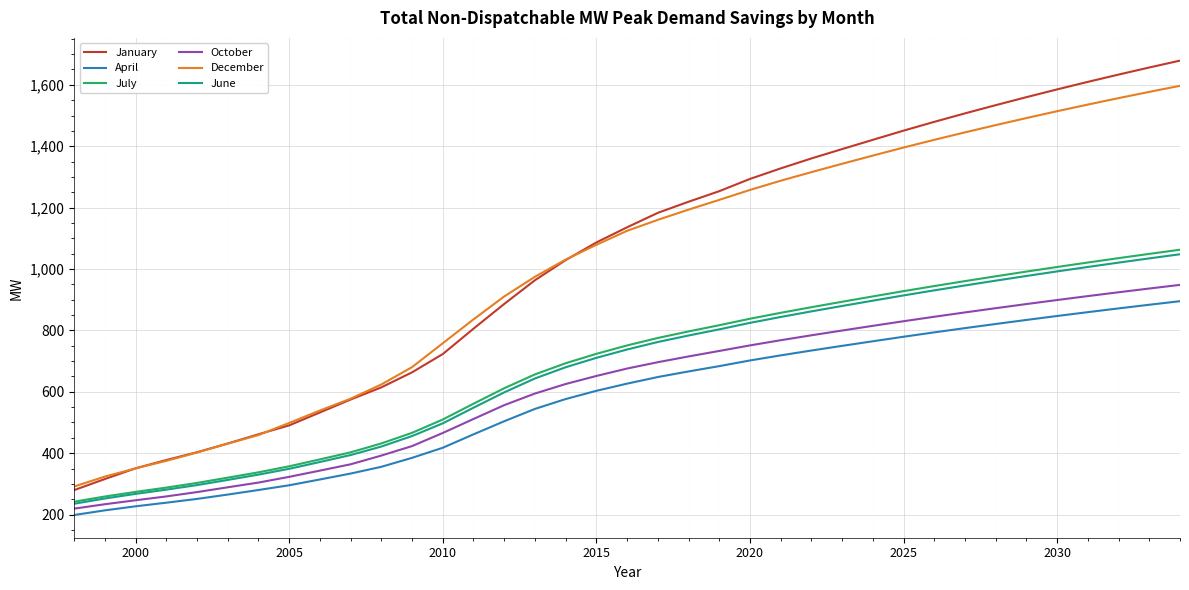

True or false: July has more than 0 points higher than both neighbors.

False